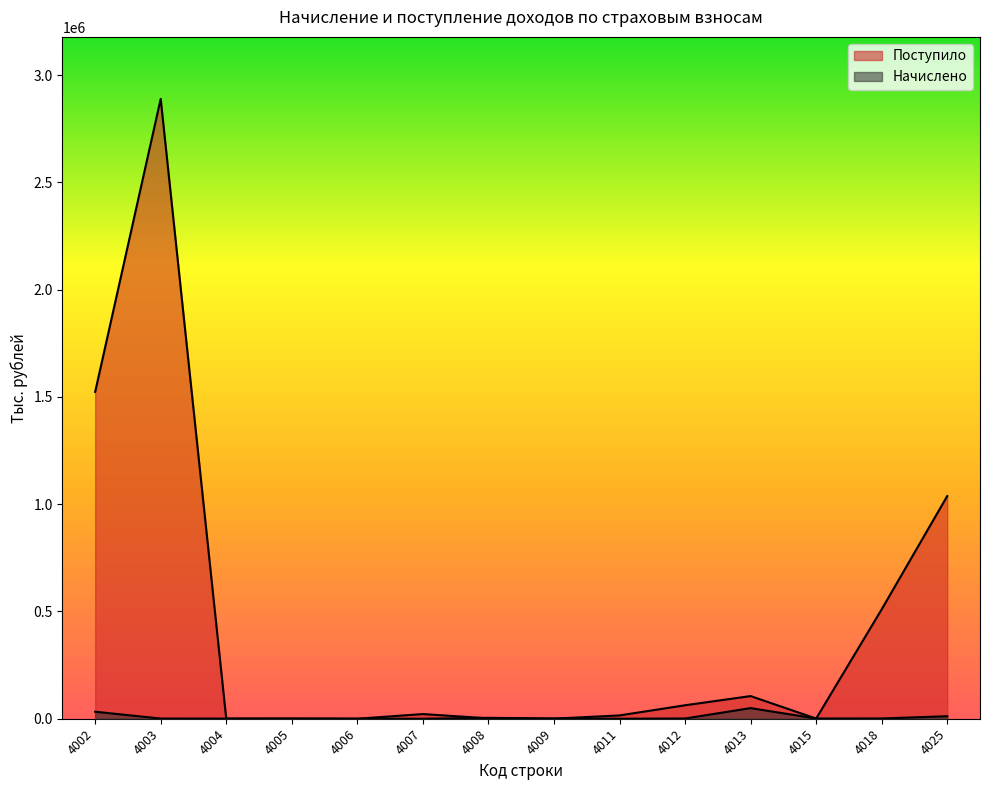

The value of Начислено at 4013 is 49521. True or false?

True